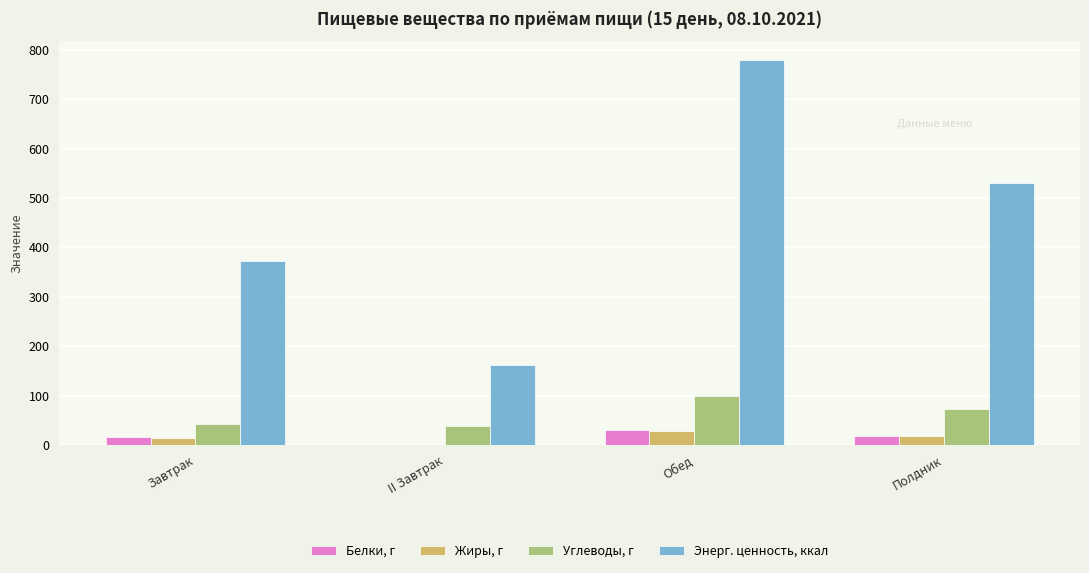

What is the maximum value for Углеводы, г?

98.1